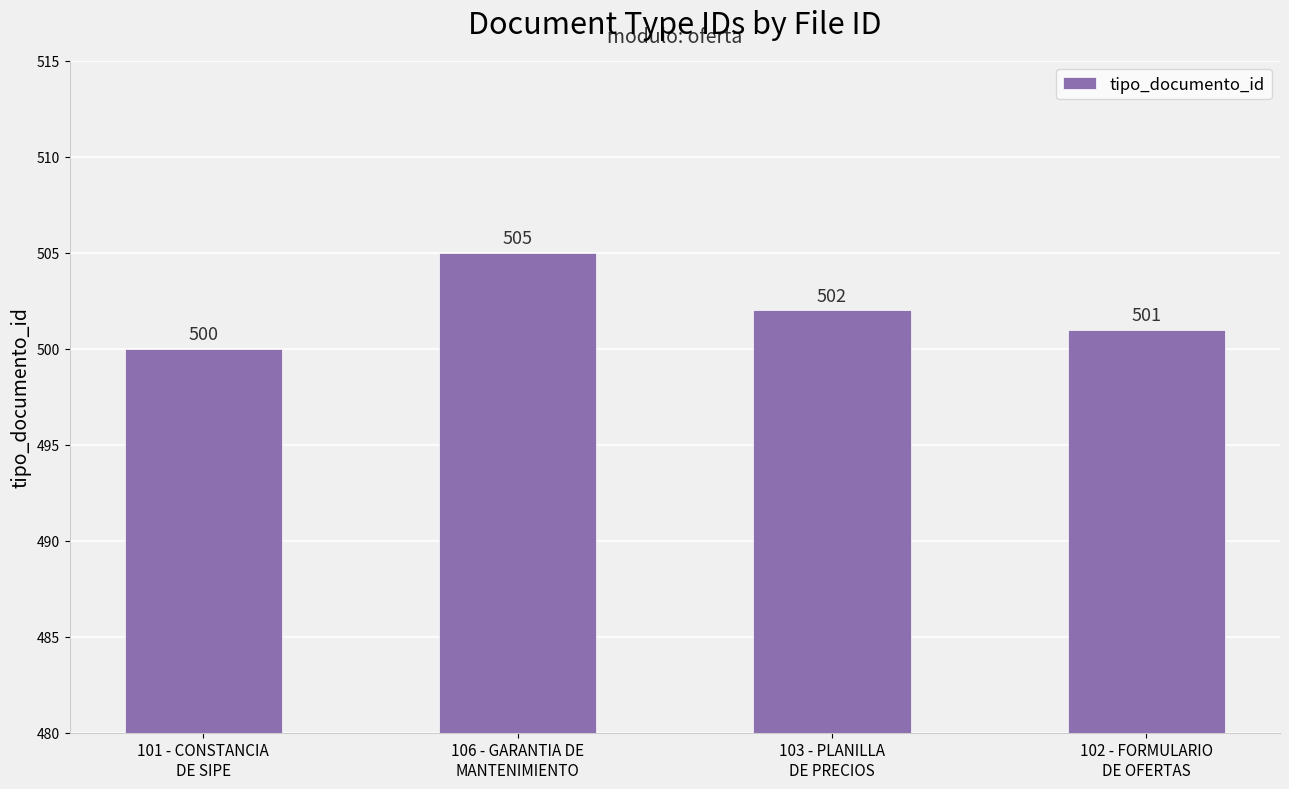

Which has a higher value, 106 - GARANTIA DE
MANTENIMIENTO or 103 - PLANILLA
DE PRECIOS?

106 - GARANTIA DE
MANTENIMIENTO